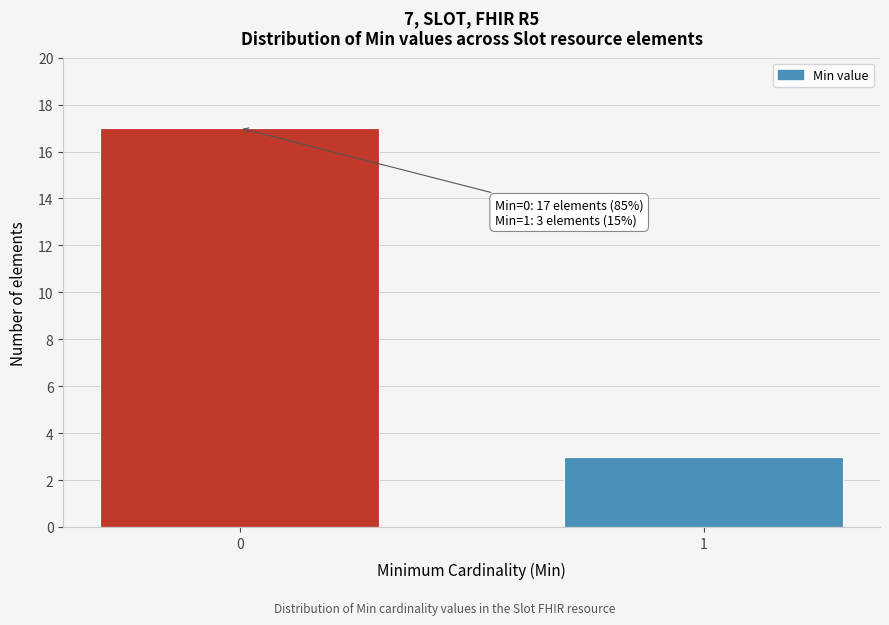

Reading left to right, list all the values displayed in this chart.

0=17	1=3